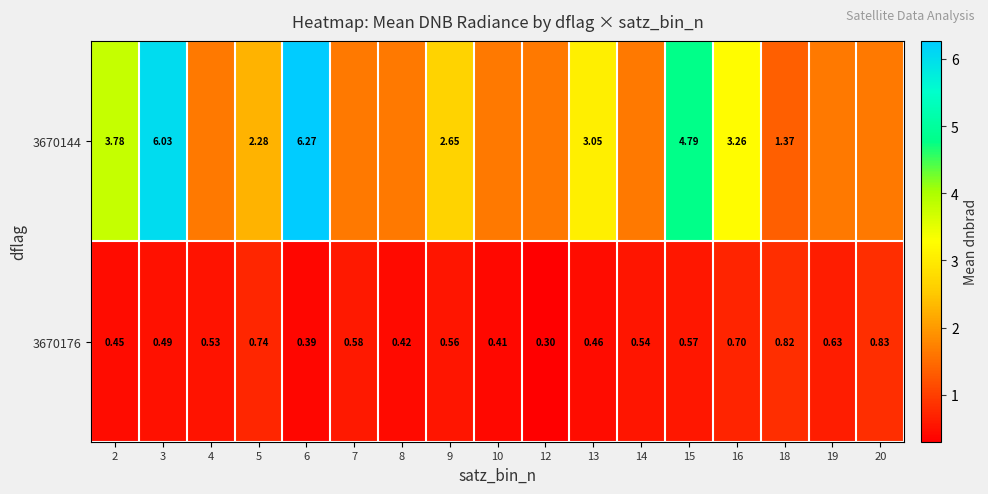

What is the sum of all 3670176 values?

9.4